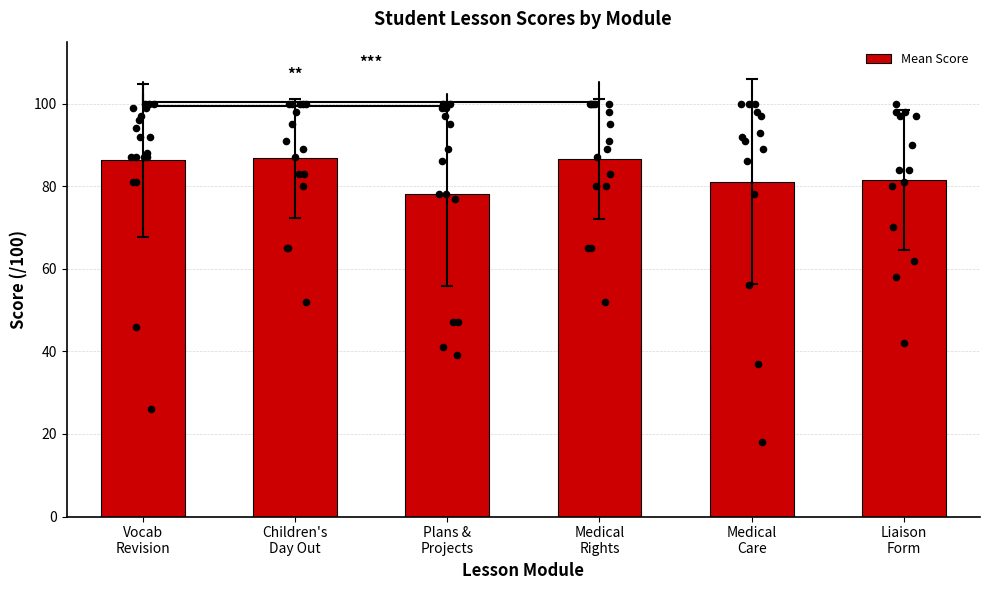

What is the change in value from Children's
Day Out to Plans &
Projects?

-8.6